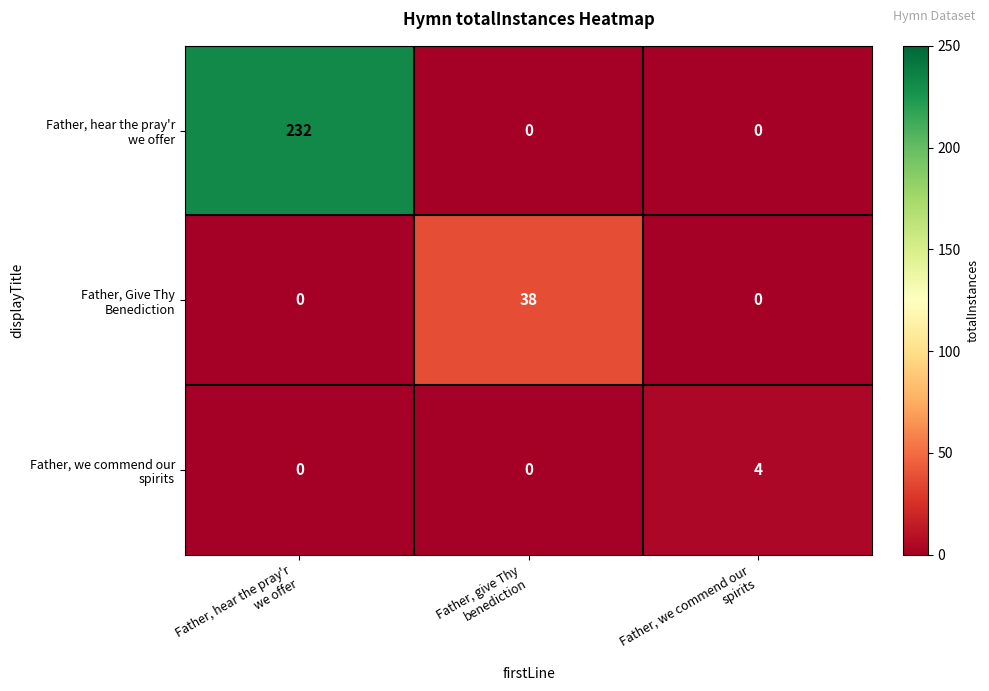

Count the number of data series in this chart.

3